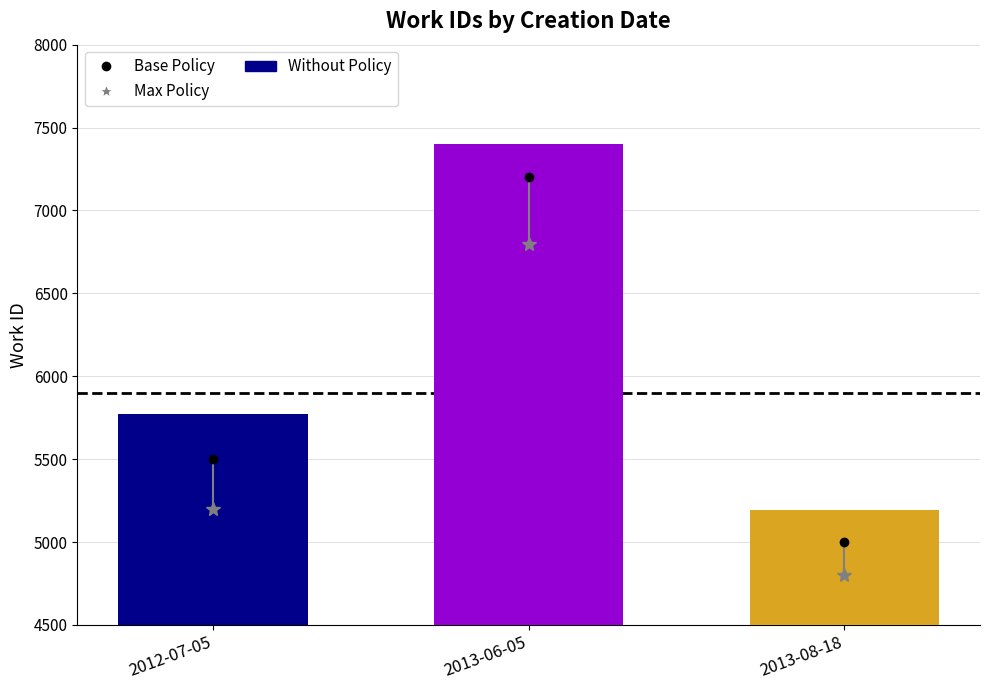

What is the difference between the maximum and minimum values?

2208